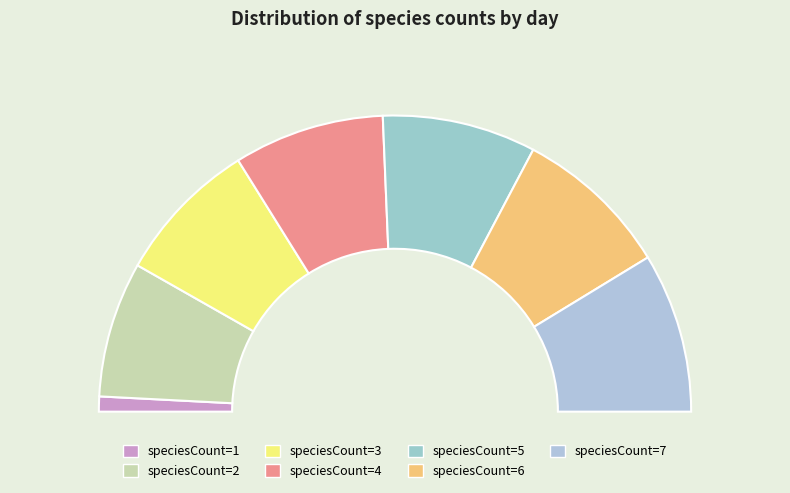

What percentage is the speciesCount=2 slice, to the nearest percent?

15%